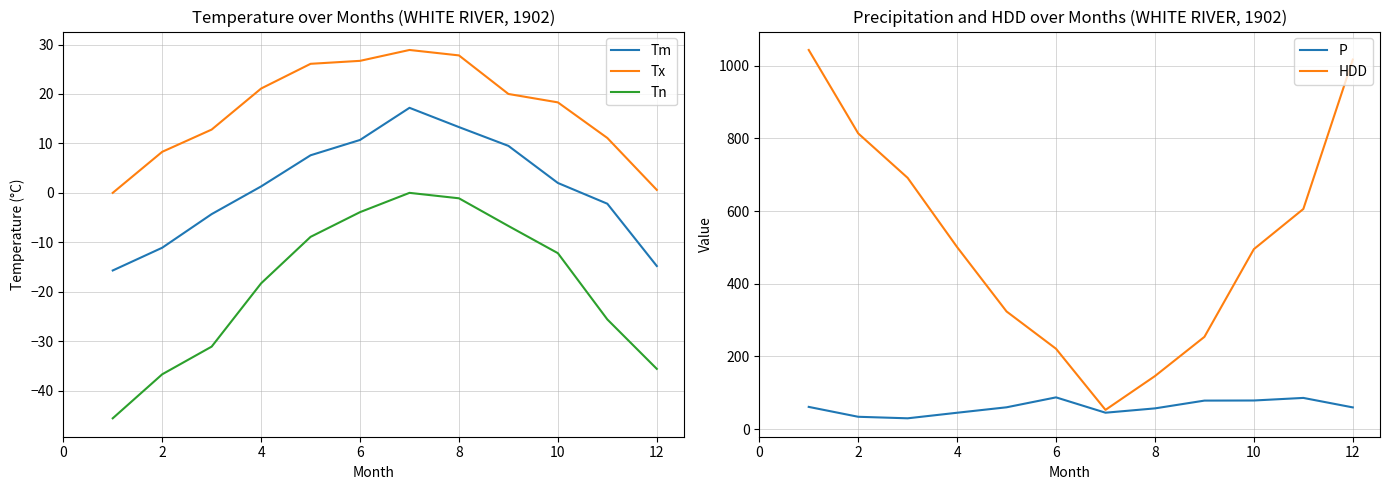

True or false: Tn and Tx cross at least once.

False